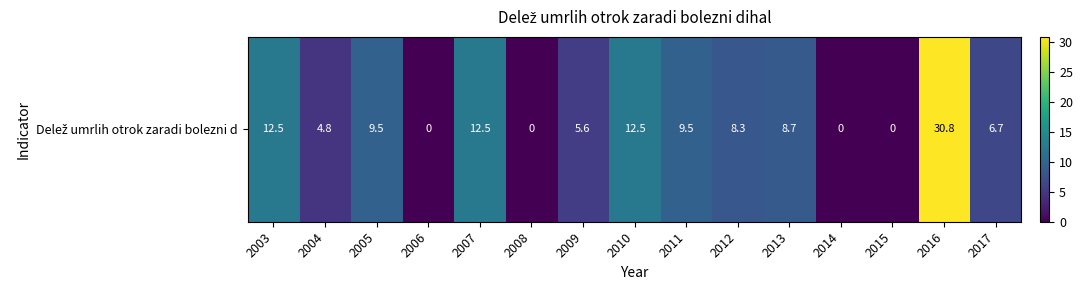

Reading right to left, extract all data points from this chart.

6.7	30.8	0.0	0.0	8.7	8.3	9.5	12.5	5.6	0.0	12.5	0.0	9.5	4.8	12.5